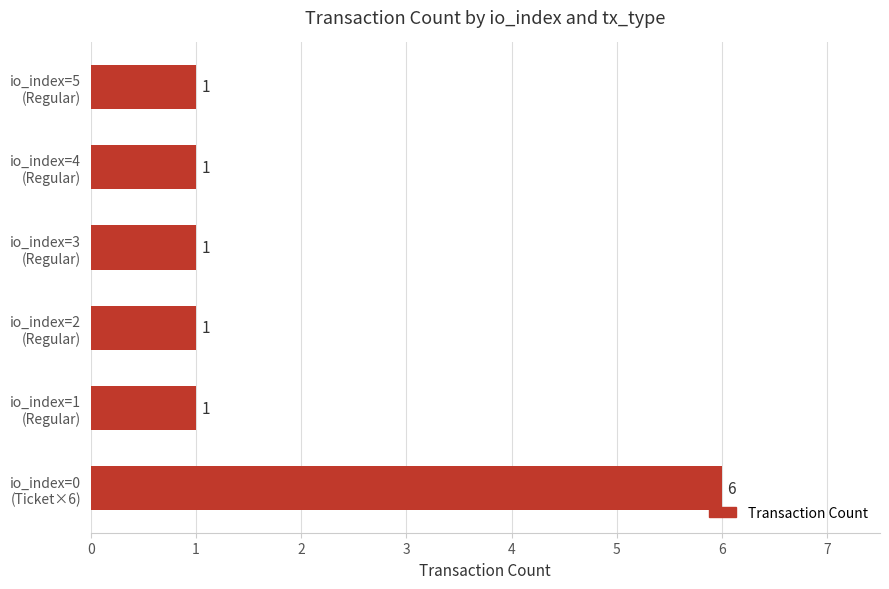

What is the maximum value shown in the chart?

6